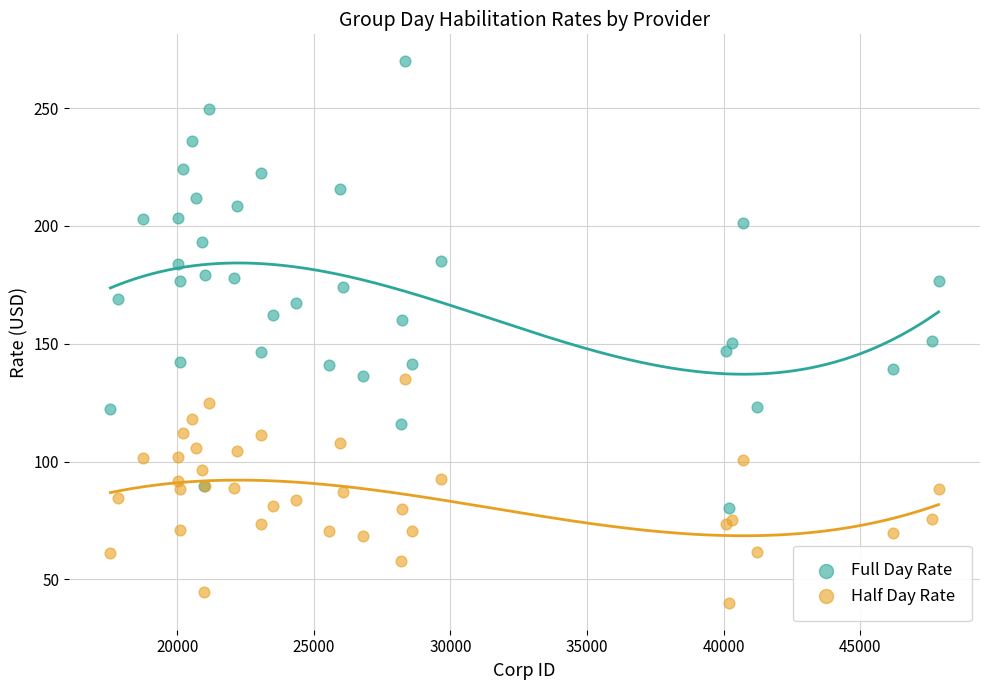

Which series has the widest spread of Y values?

Full Day Rate